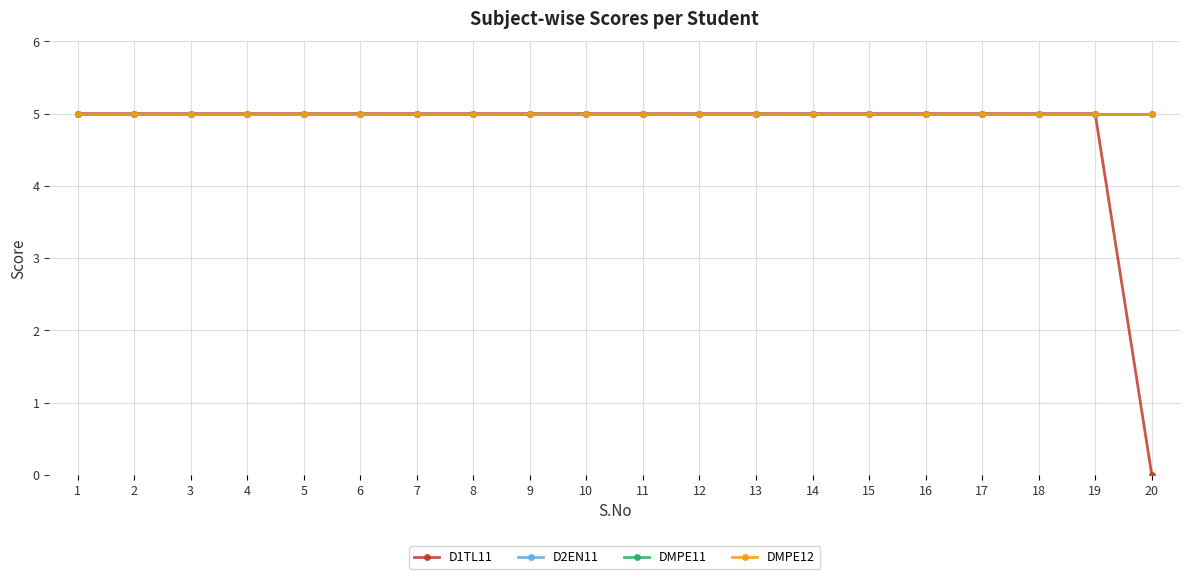

At which label does D2EN11 reach its minimum?

1